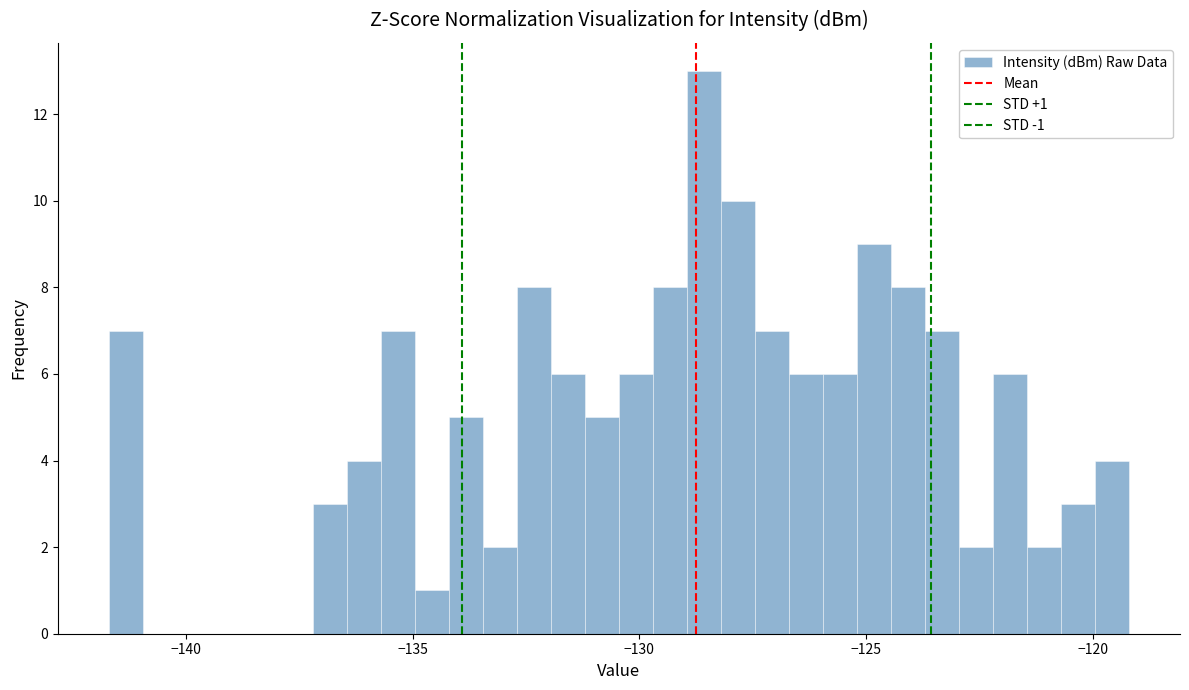

Around what value on the x-axis is the tallest bar? Give the approximate position of its centre, as read against the axis.

-128.5